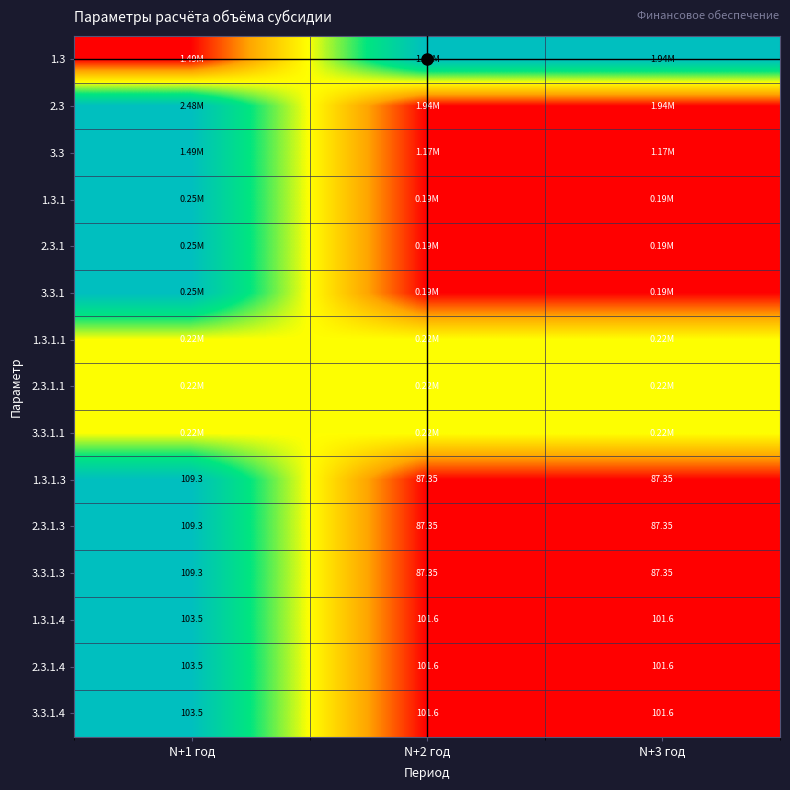

At which category is the sum across all series the highest?

N+1 год